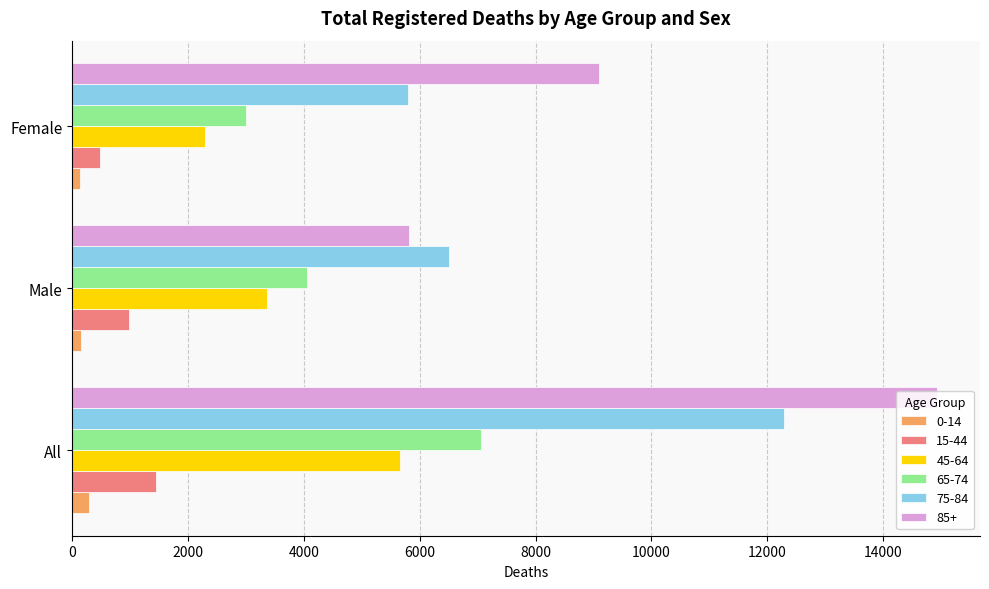

At which category is the sum across all series the highest?

All